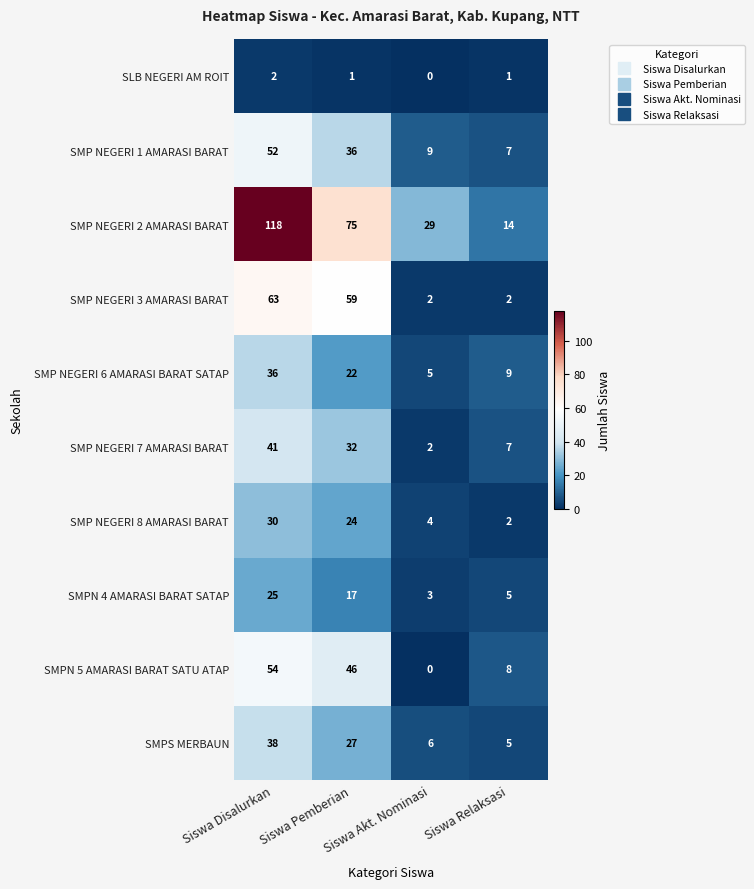

Which series has the largest range (max minus min)?

SMP NEGERI 2 AMARASI BARAT